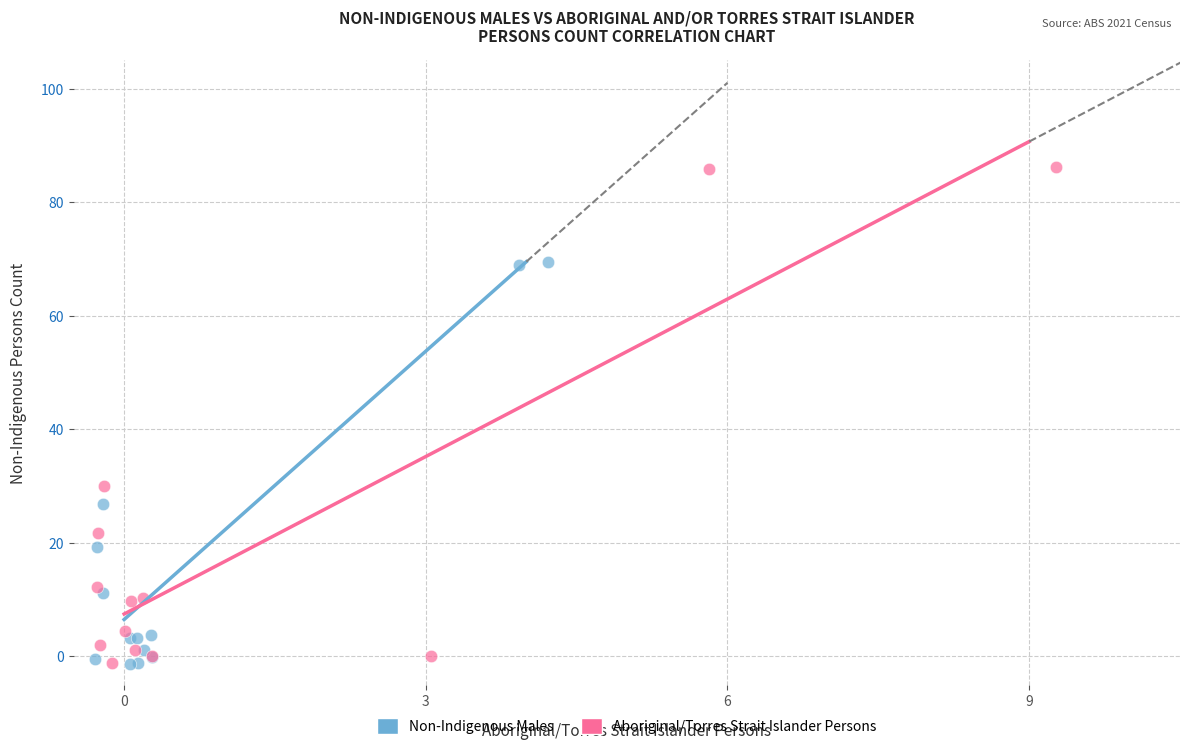

Which series has the widest spread of Y values?

Aboriginal/Torres Strait Islander Persons